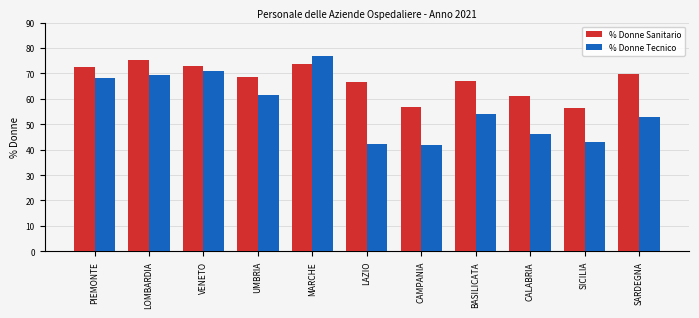

What is the lowest value of the % Donne Sanitario series?

56.2